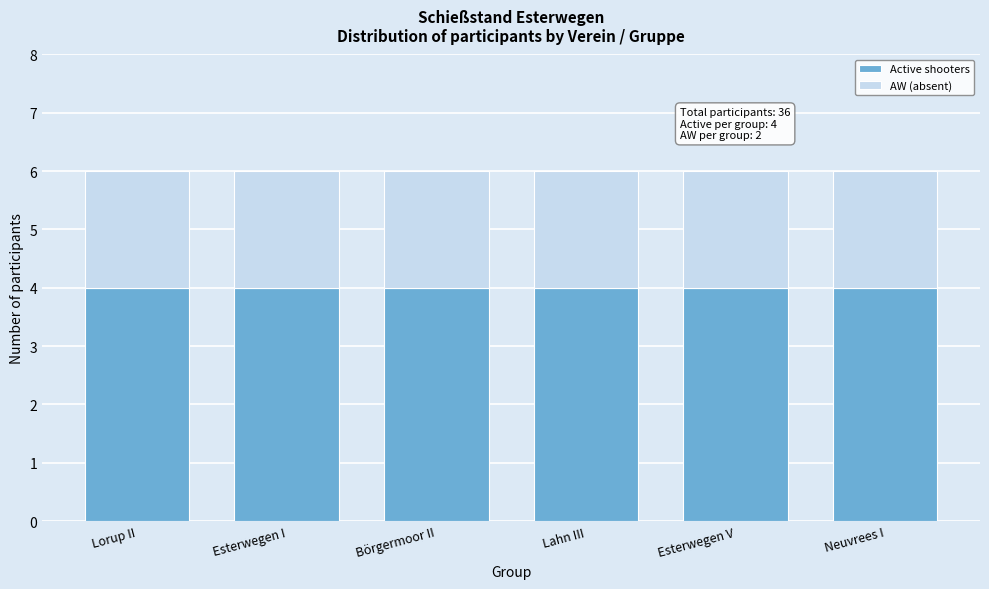

What is the total value across all series at Börgermoor II?

6